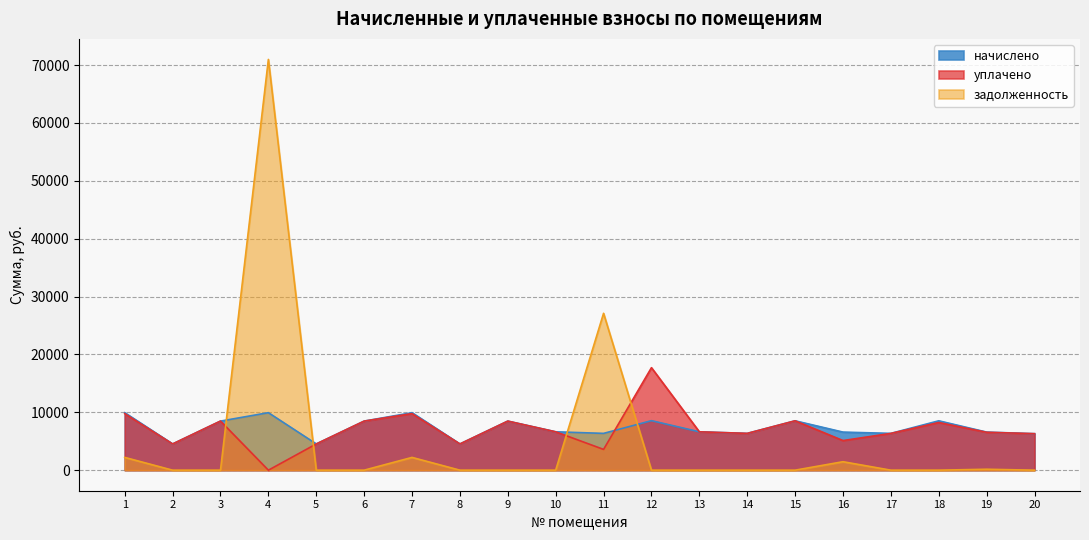

What is the difference between the уплачено values at 19 and 16?

1431.4